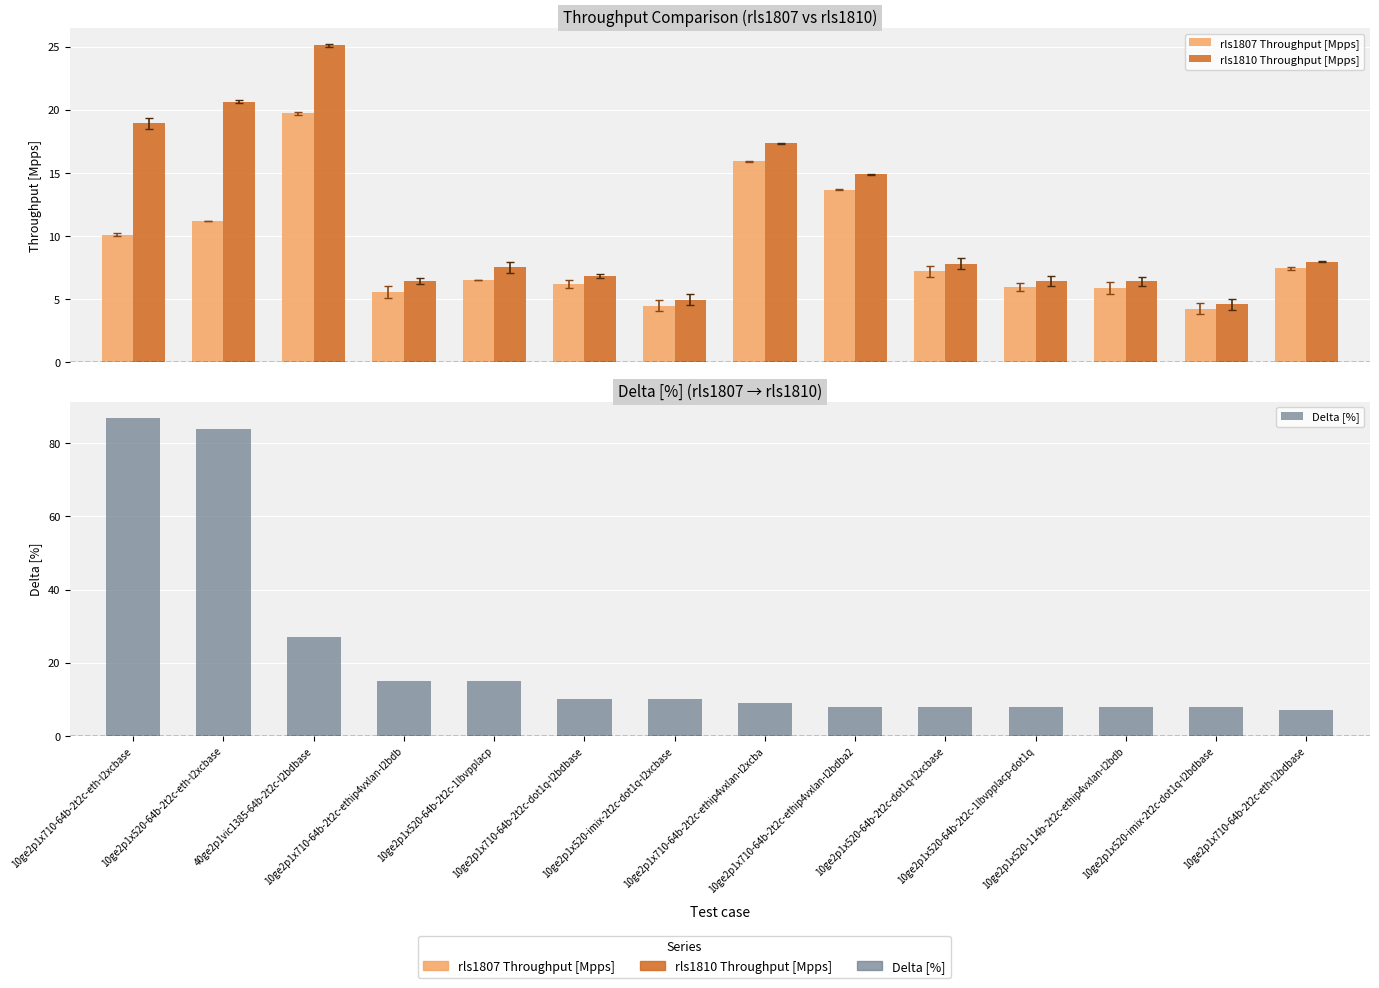

True or false: Delta [%] has a value of 9.2 at 10ge2p1x710-64b-2t2c-ethip4vxlan-l2bdb.

False